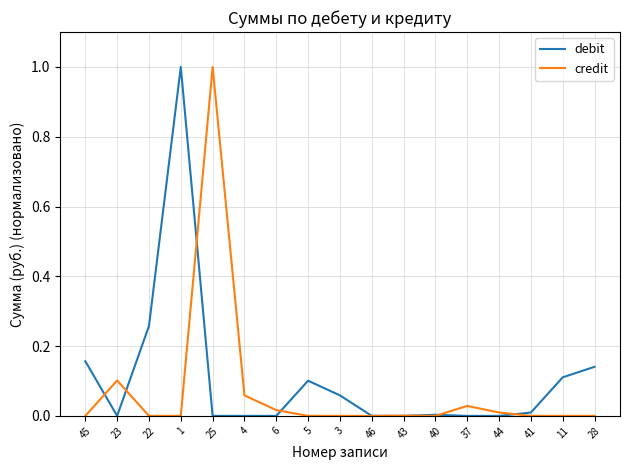

How many lines are shown in the chart?

2